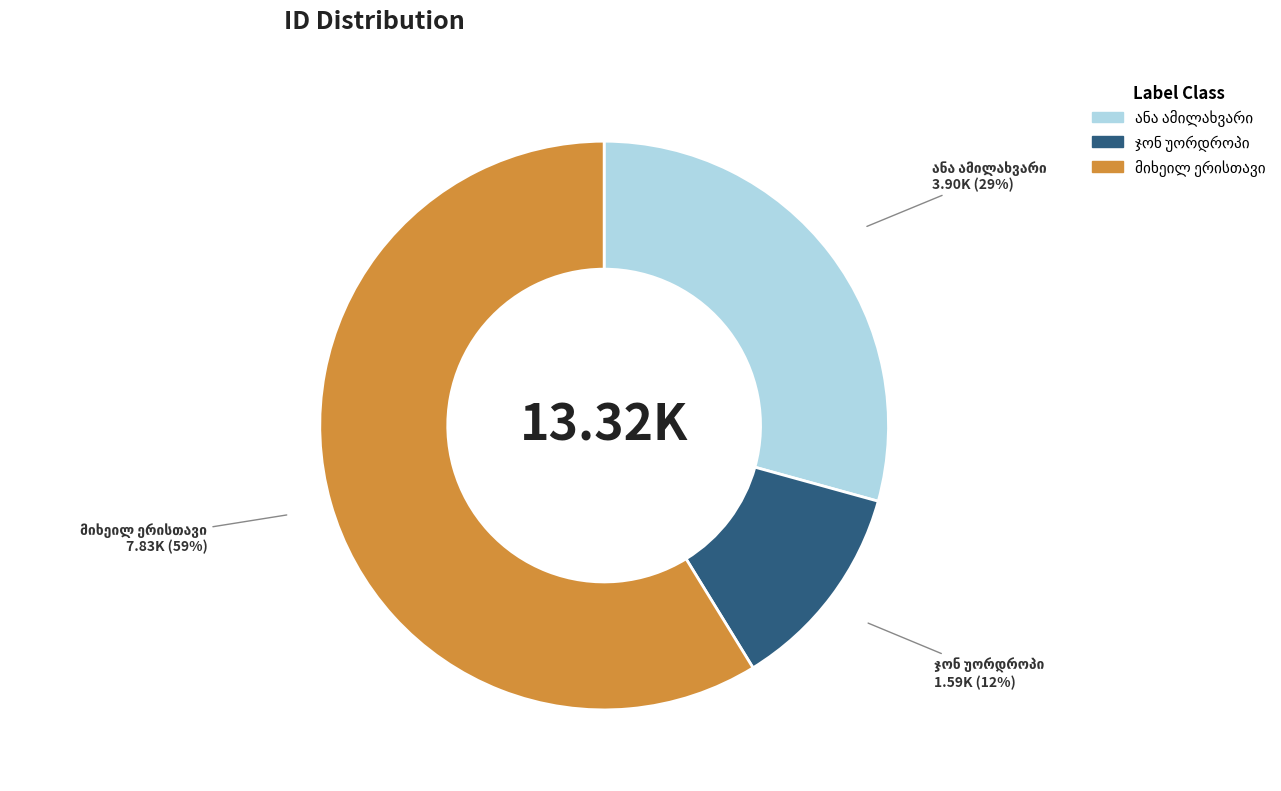

To the nearest percent, what is the difference between the largest and smallest slice percentages?

47%